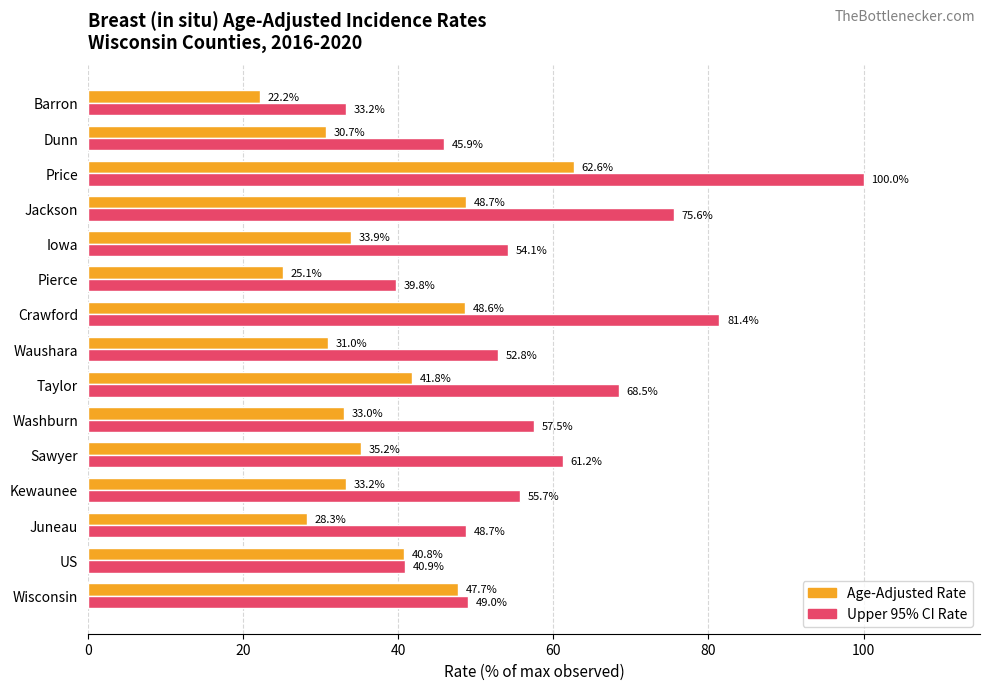

Count the number of data series in this chart.

2